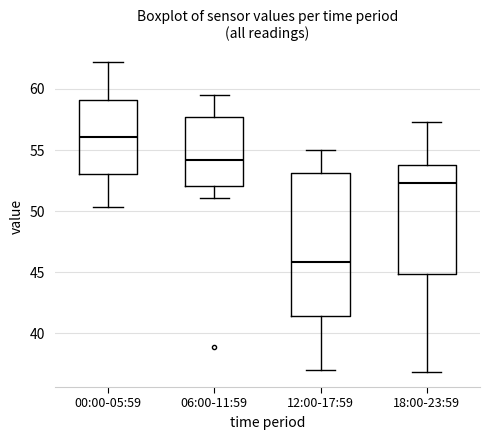

Comparing the boxes themselves (not the whiskers), which one is the tallest?

12:00-17:59